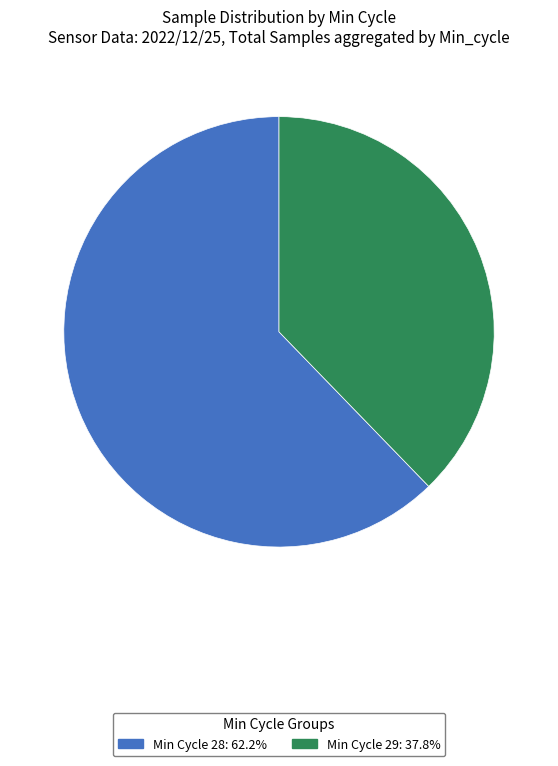

Is there a majority slice in this chart?

Yes